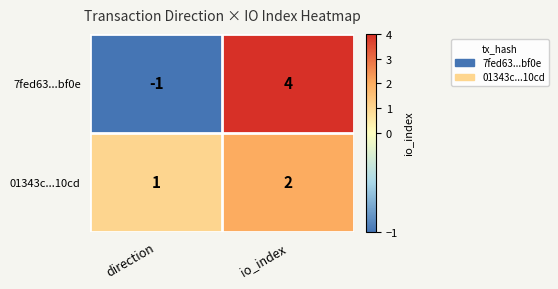

At io_index, list the series in order from smallest to largest.

01343c...10cd, 7fed63...bf0e